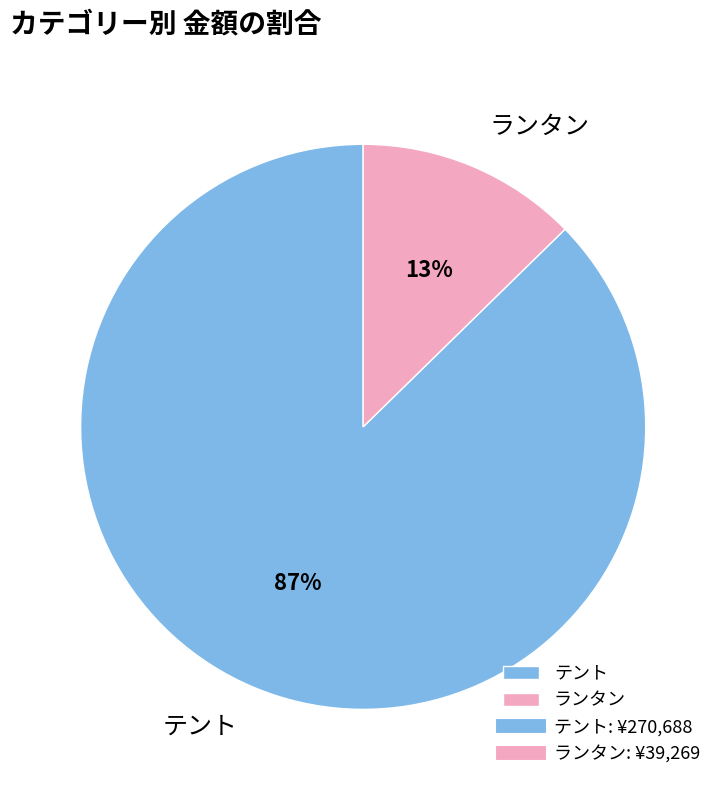

Which slice is the largest?

テント